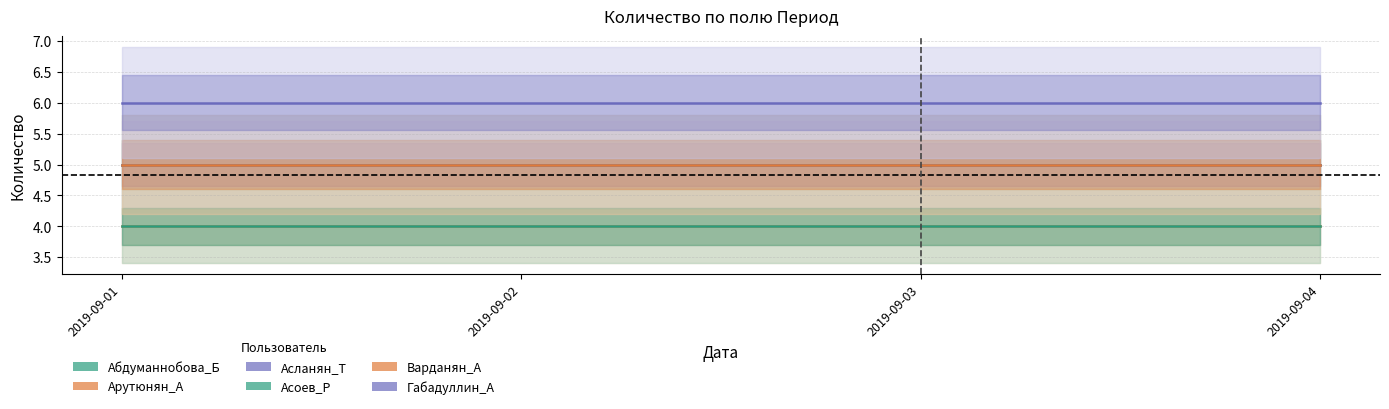

Which has a higher value, 2019-09-01 or 2019-09-02?

2019-09-01